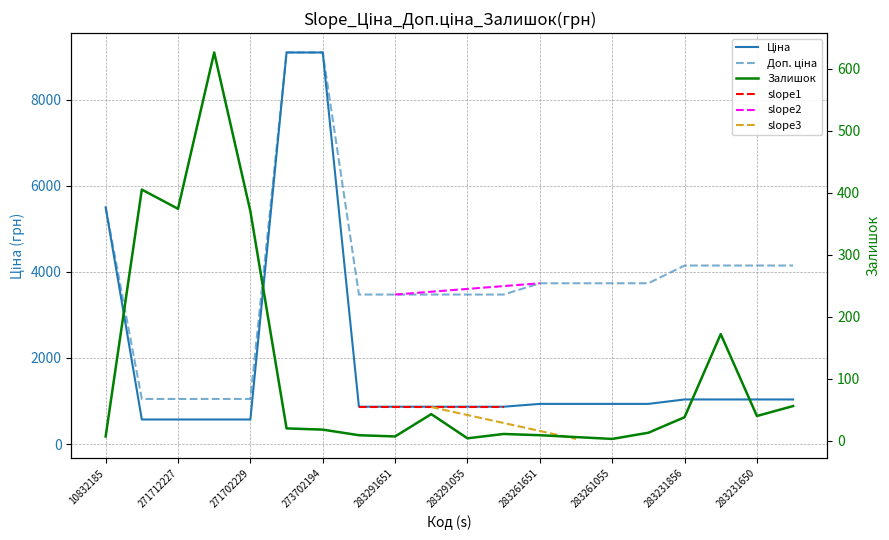

List the series in order of their overall mean, highest first.

Доп. ціна, Ціна, Залишок